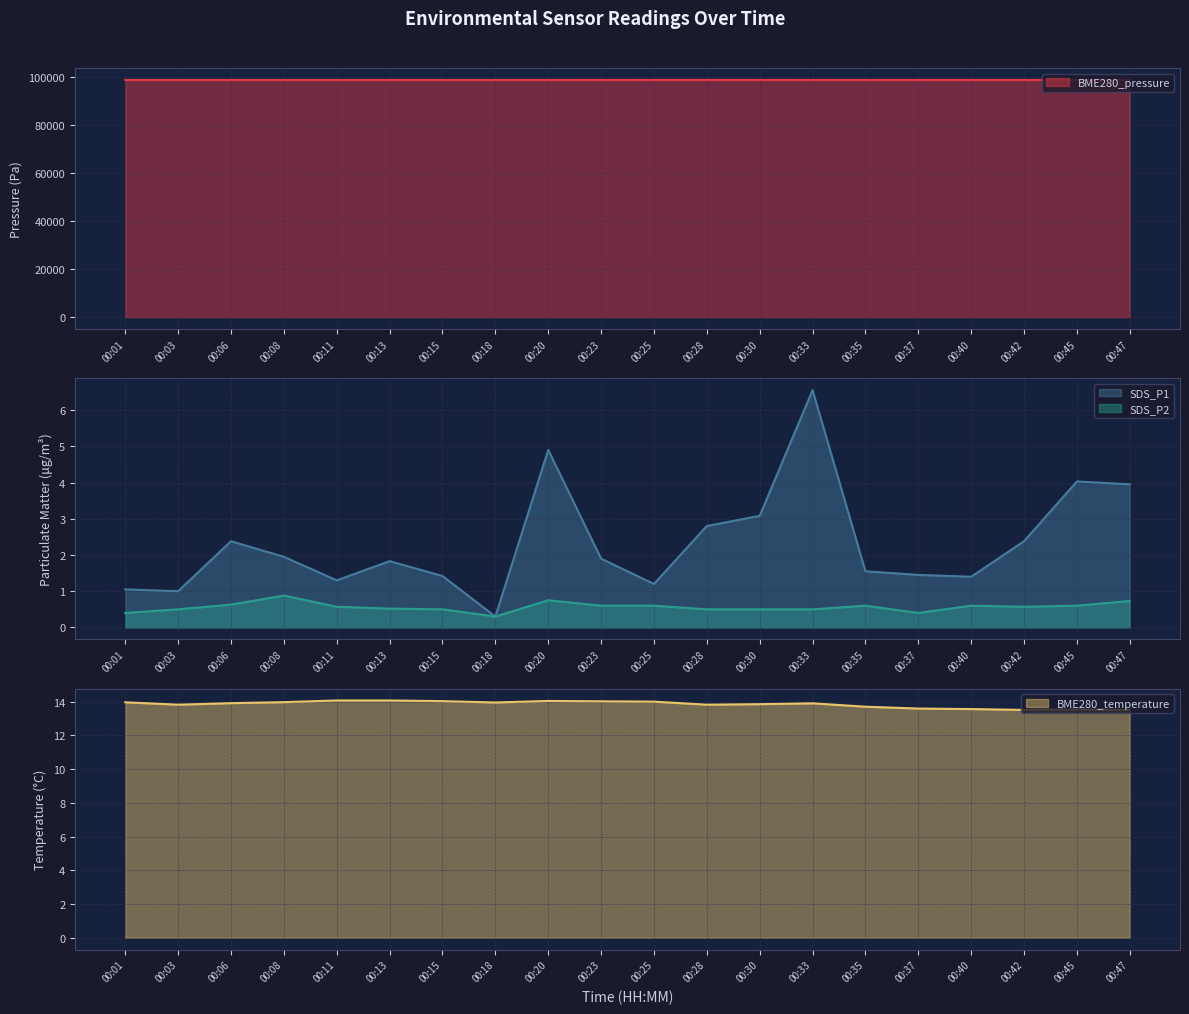

Is it true that SDS_P2 equals 0.4 at 00:01?

True